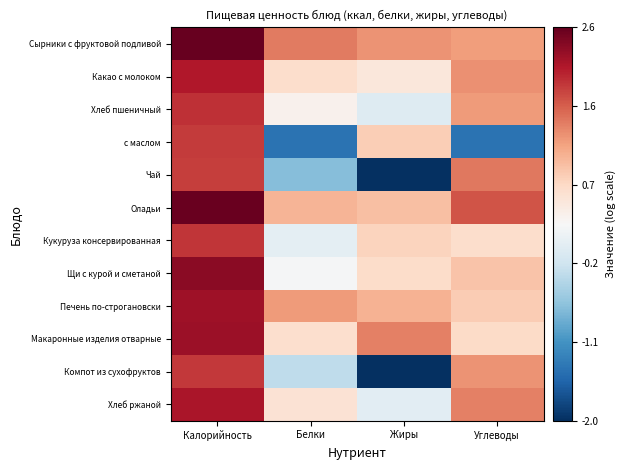

Which category has the lowest value across all series?

Жиры